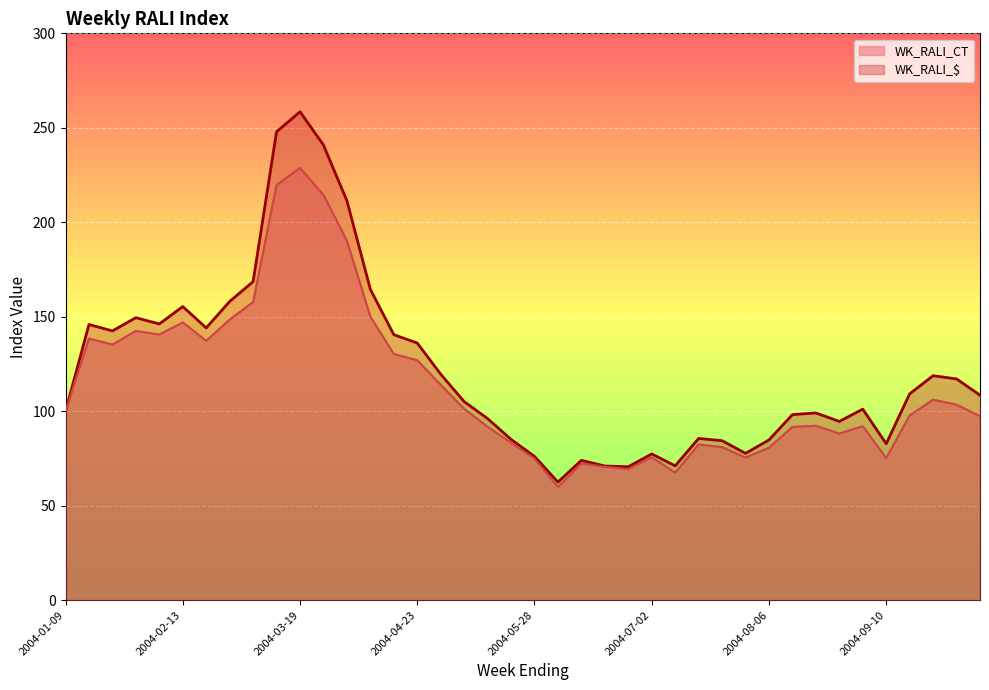

How many lines are shown in the chart?

2